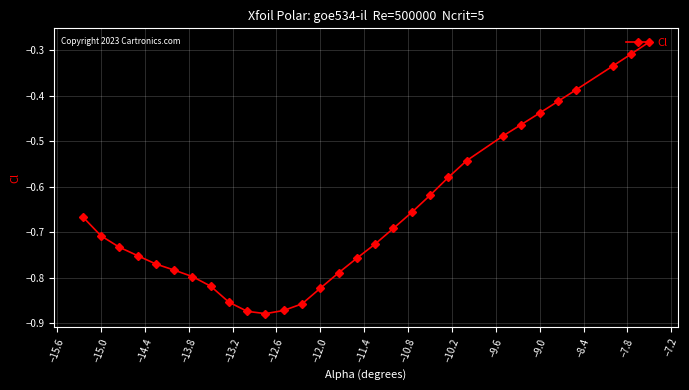

True or false: the data has more than 2 interior local peaks.

False